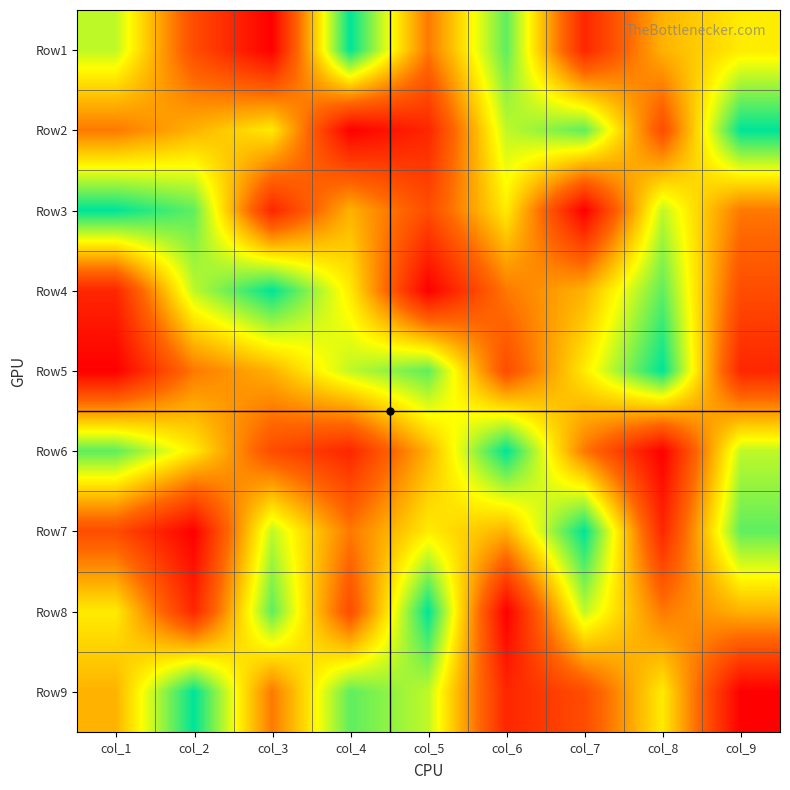

What is the greatest value displayed?

9